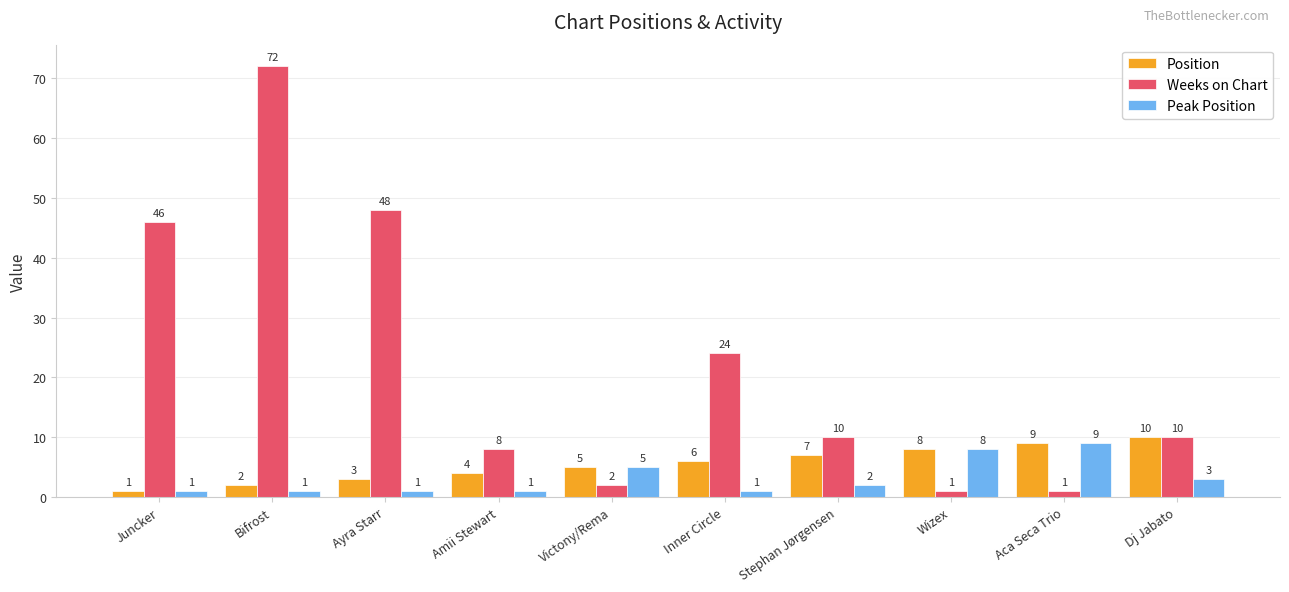

At which label is Peak Position closest to 5?

Victony/Rema